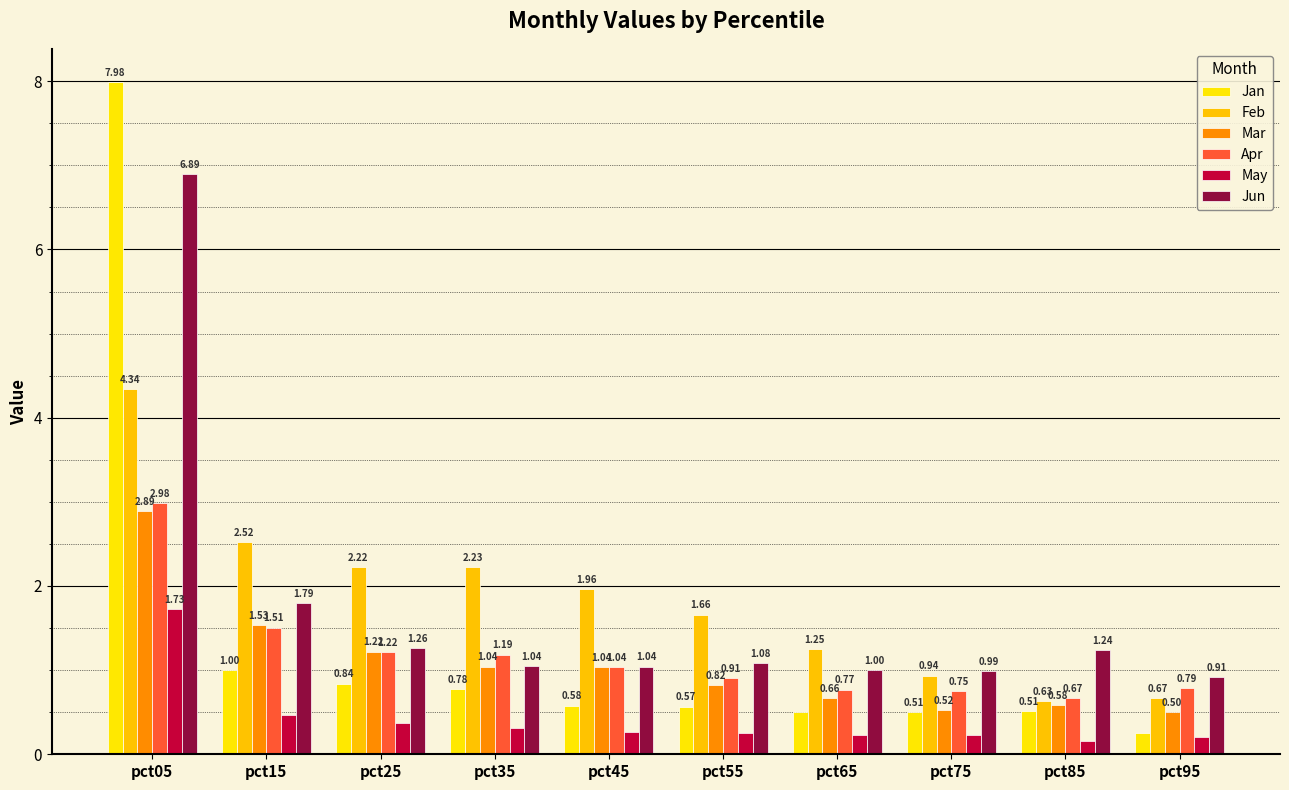

Reading left to right, extract all data points from this chart.

Jan: 8.0	1.0	0.8	0.8	0.6	0.6	0.5	0.5	0.5	0.3
Feb: 4.3	2.5	2.2	2.2	2.0	1.7	1.3	0.9	0.6	0.7
Mar: 2.9	1.5	1.2	1.0	1.0	0.8	0.7	0.5	0.6	0.5
Apr: 3.0	1.5	1.2	1.2	1.0	0.9	0.8	0.7	0.7	0.8
May: 1.7	0.5	0.4	0.3	0.3	0.3	0.2	0.2	0.2	0.2
Jun: 6.9	1.8	1.3	1.0	1.0	1.1	1.0	1.0	1.2	0.9